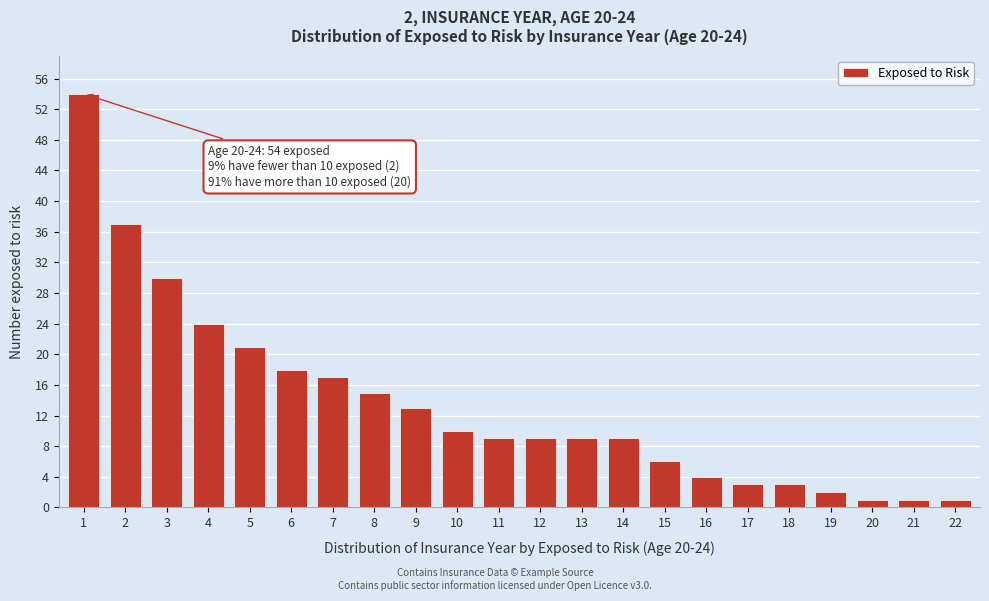

Reading left to right, transcribe all the data shown in this chart.

1=54	2=37	3=30	4=24	5=21	6=18	7=17	8=15	9=13	10=10	11=9	12=9	13=9	14=9	15=6	16=4	17=3	18=3	19=2	20=1	21=1	22=1